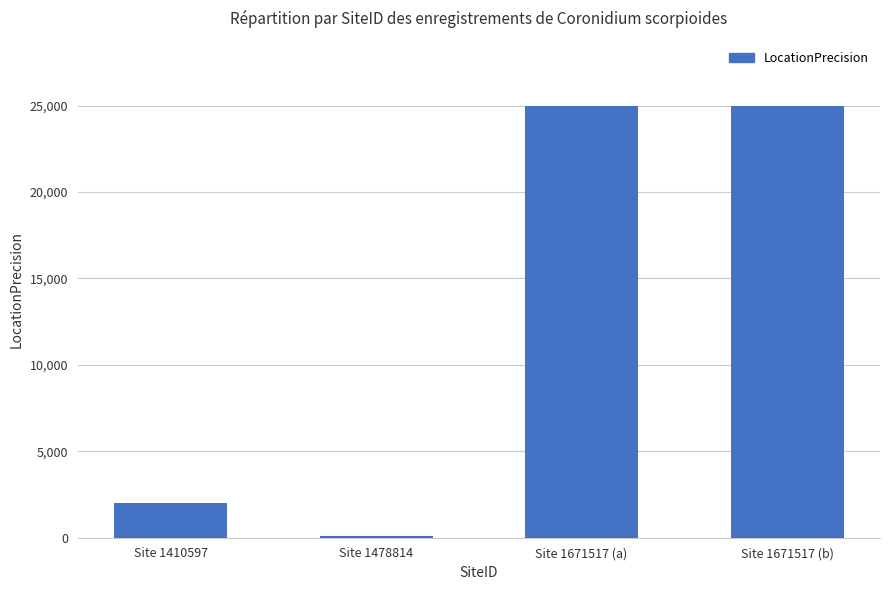

True or false: the data shows 2000 at Site 1410597.

True